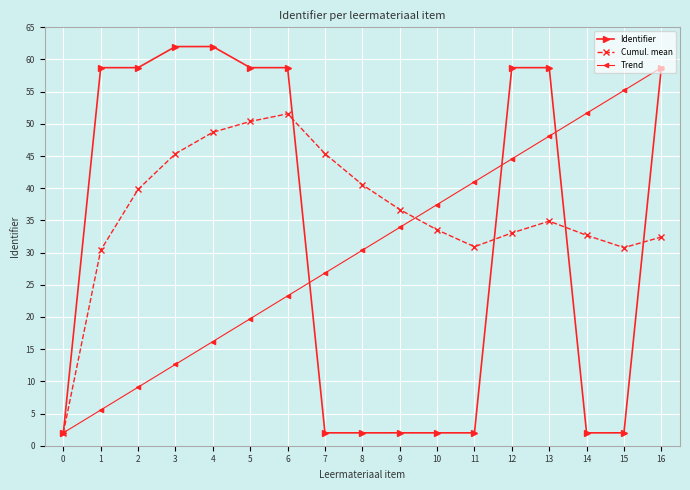

What are all the series names shown in the legend?

Identifier, Cumul. mean, Trend